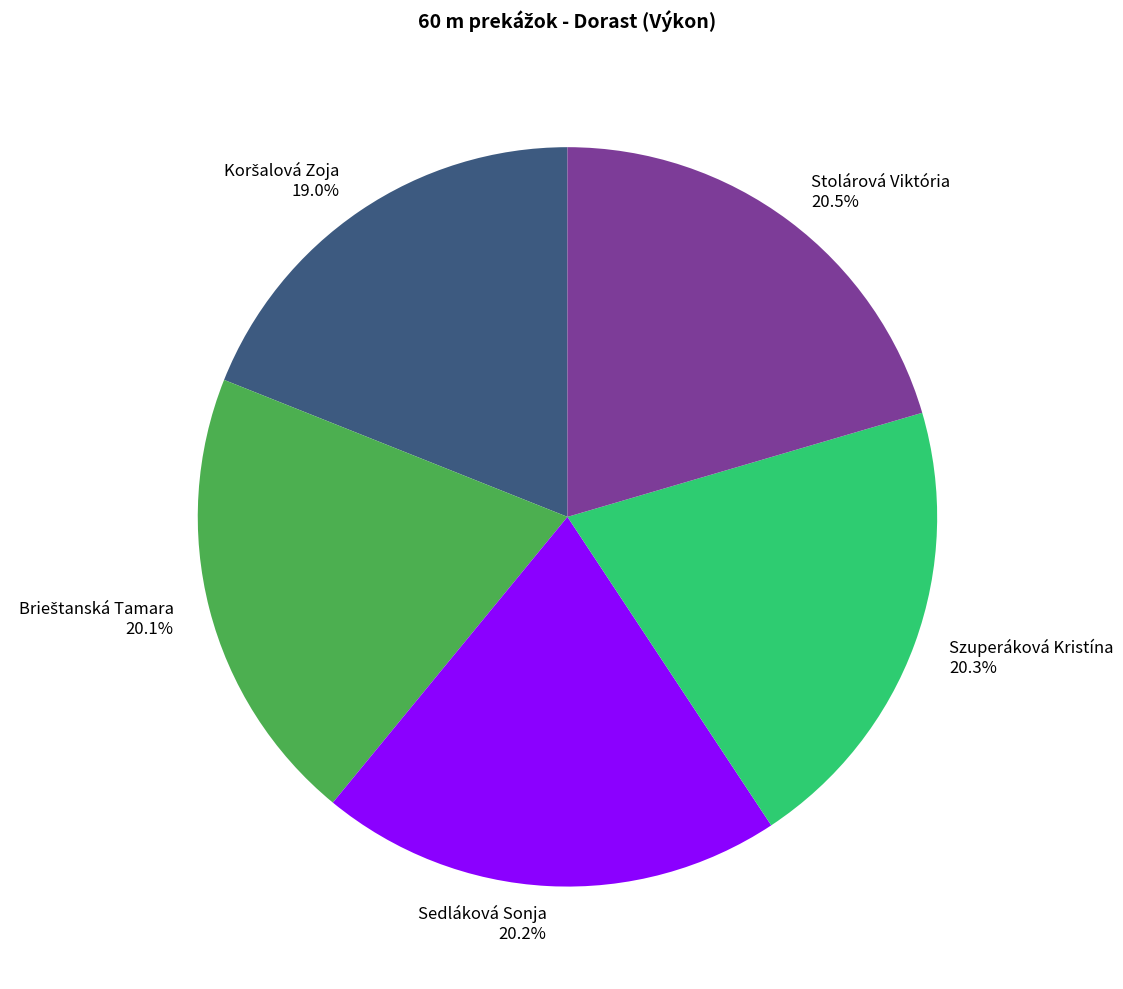

Is it true that Sedláková Sonja is 20% of the pie?

True